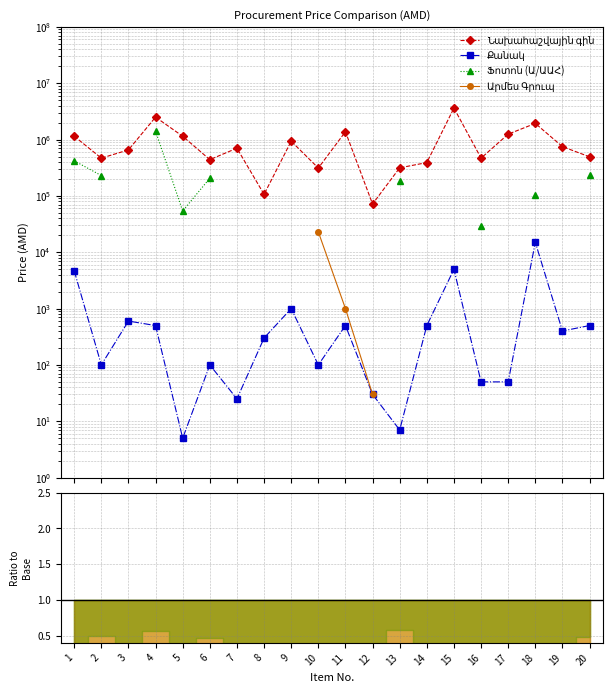

Which series has the largest total across all categories?

Նախահաշվային գին